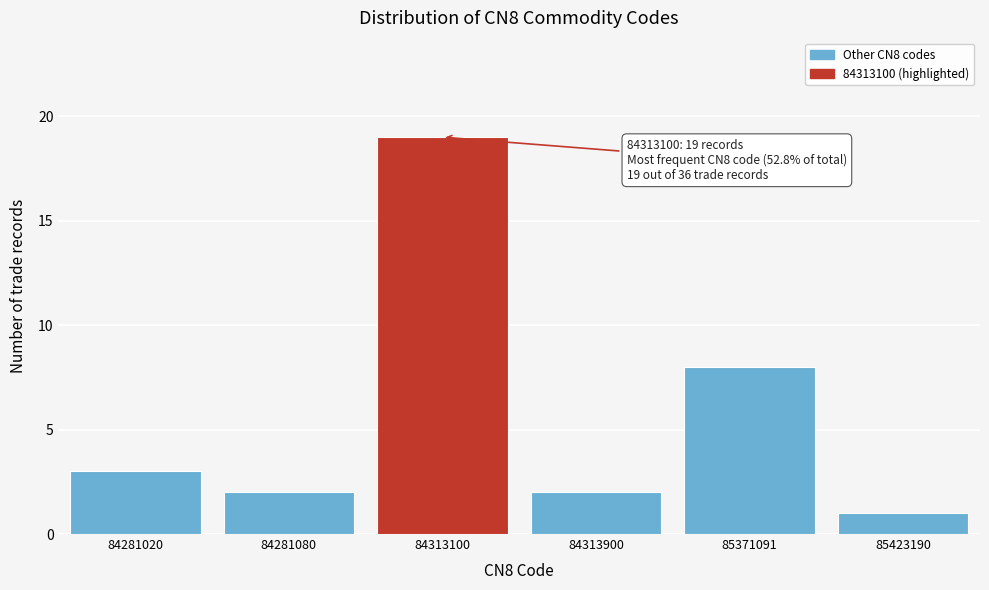

Reading right to left, list all the values displayed in this chart.

85423190=1	85371091=8	84313900=2	84313100=19	84281080=2	84281020=3